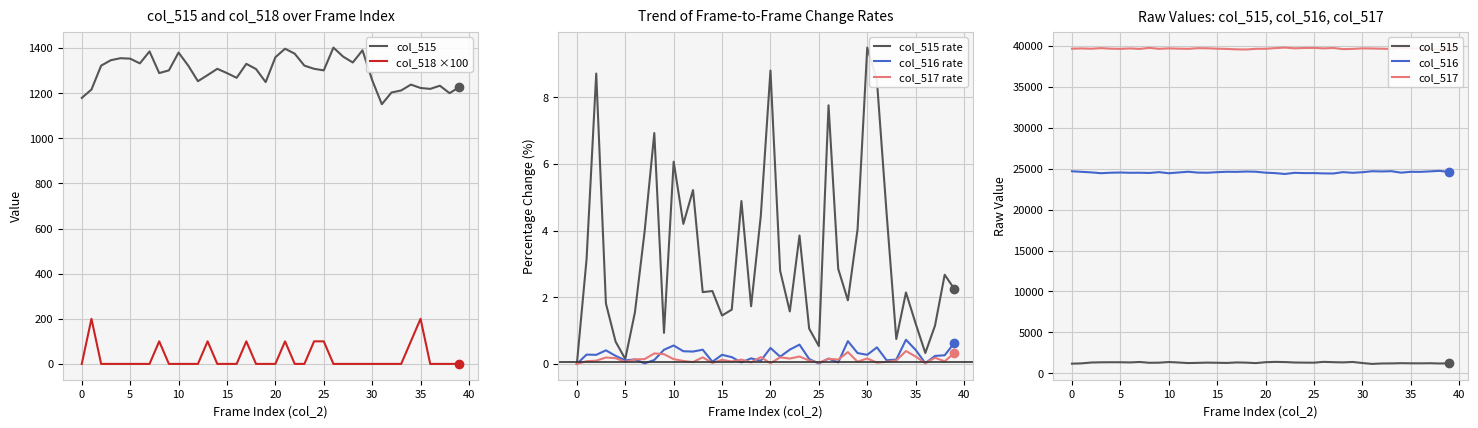

Is it true that col_517 rate equals 0.2 at 30?

True